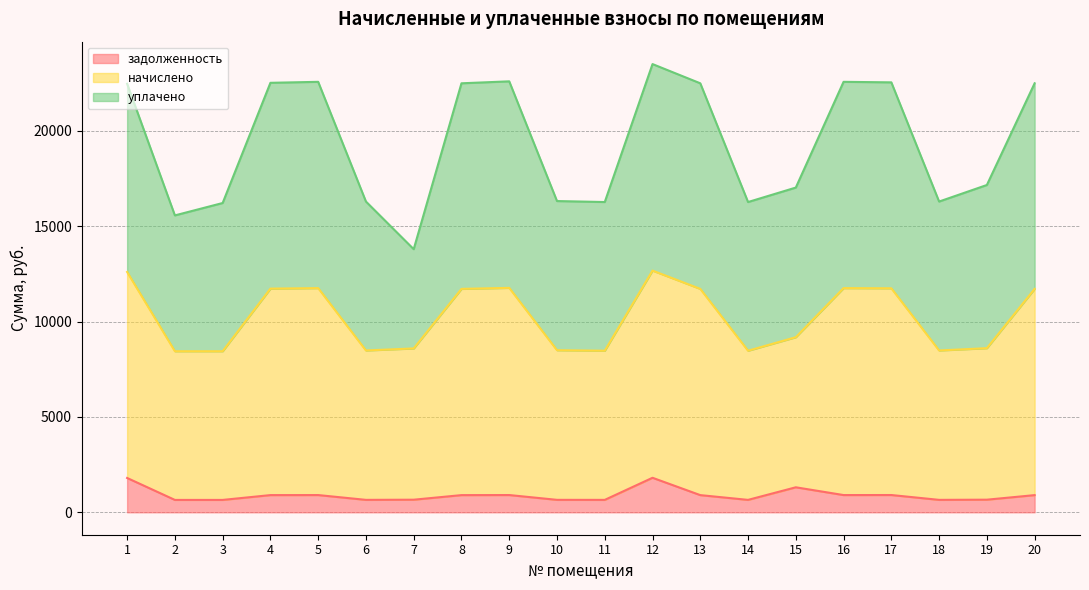

At which category is the sum across all series the highest?

12